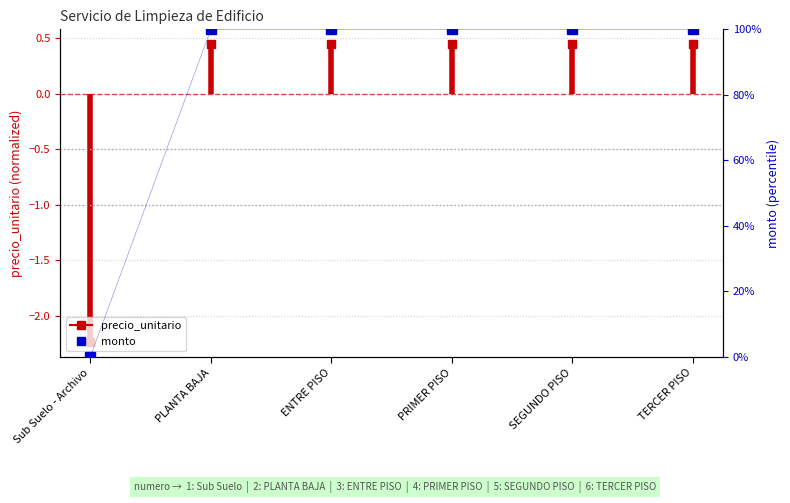

How many series are shown in this chart?

2